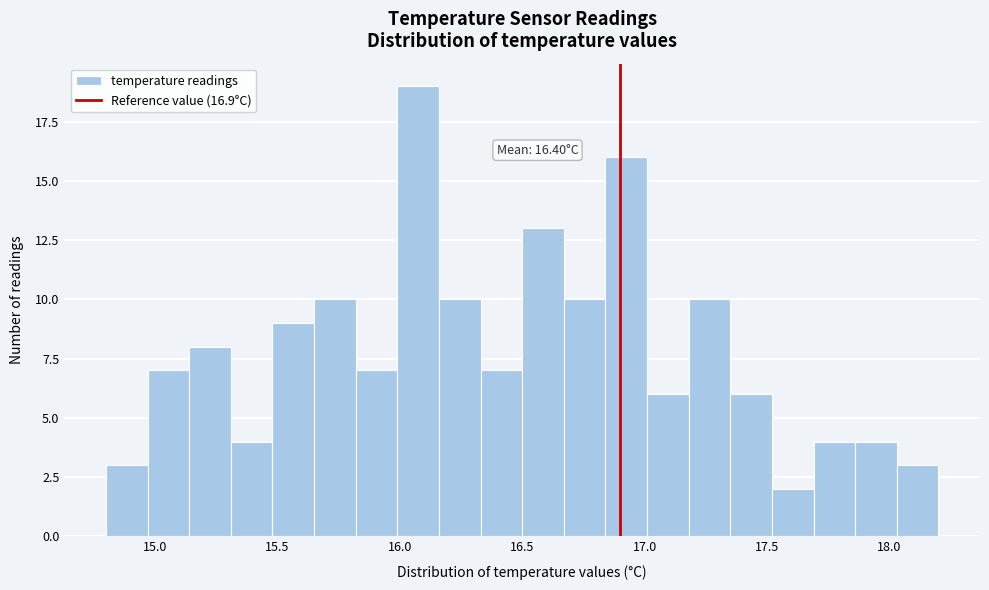

Read against the x-axis, roughly where is the centre of the tallest bar?

16.10